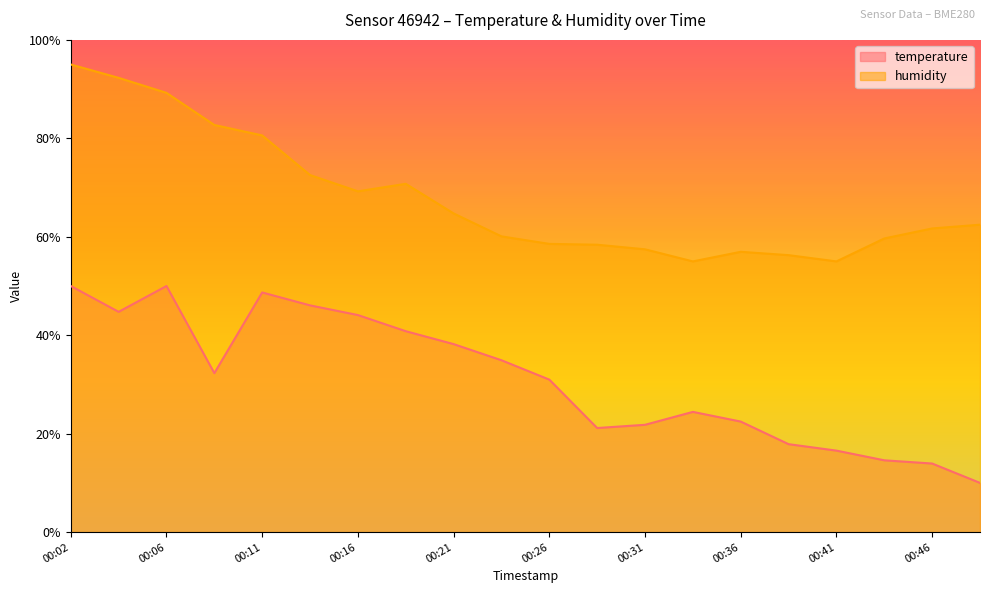

How many interior local valleys does the humidity series have?

3